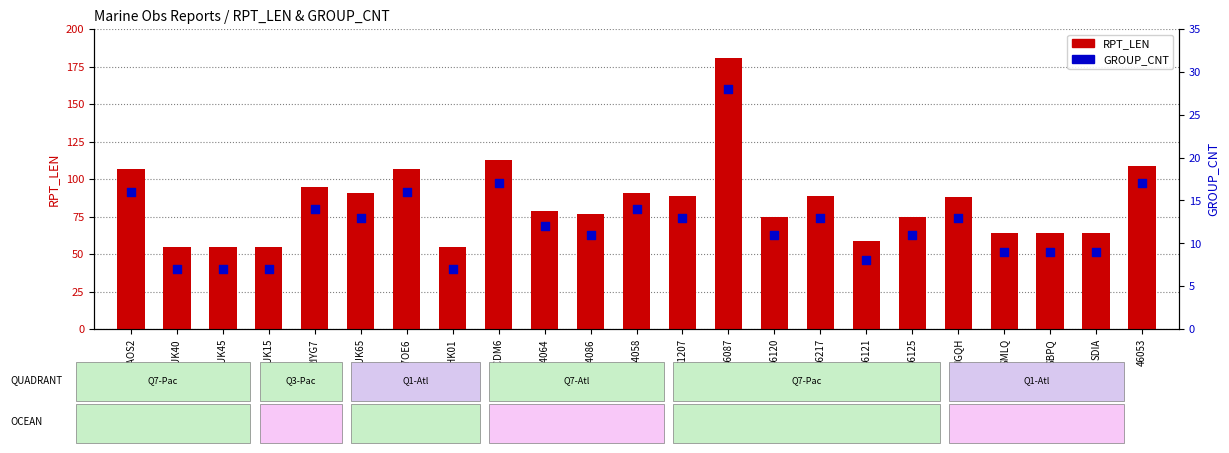

Is the value of RPT_LEN at 44064 greater than the value of GROUP_CNT at 46120?

Yes